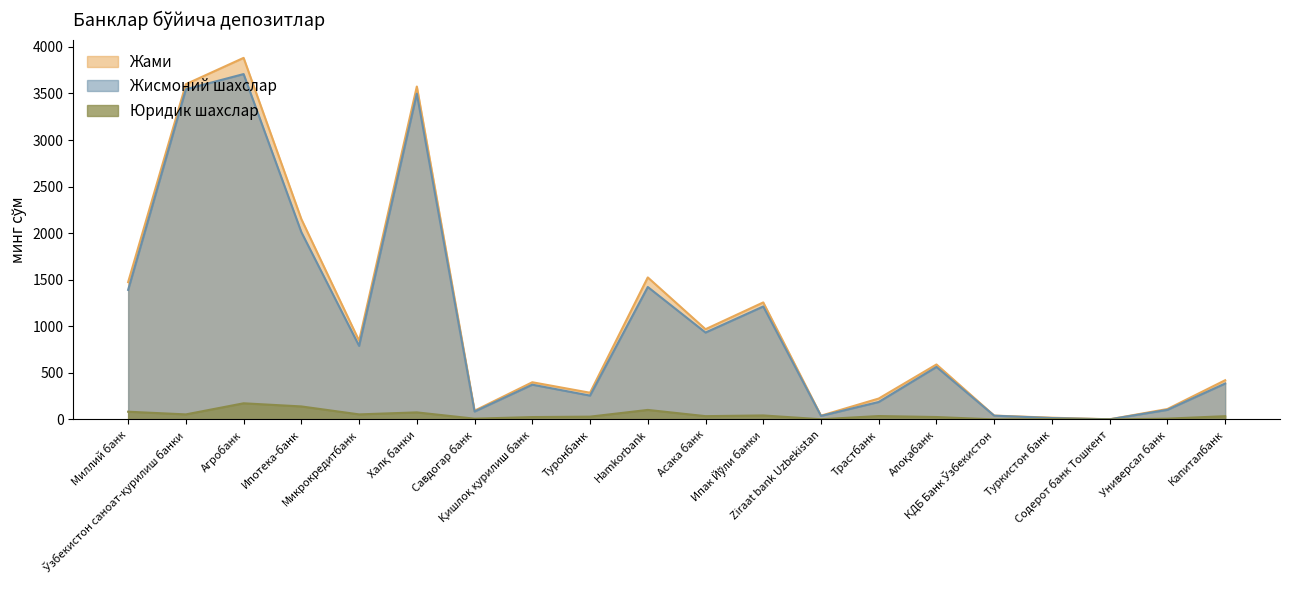

Count the number of data series in this chart.

3